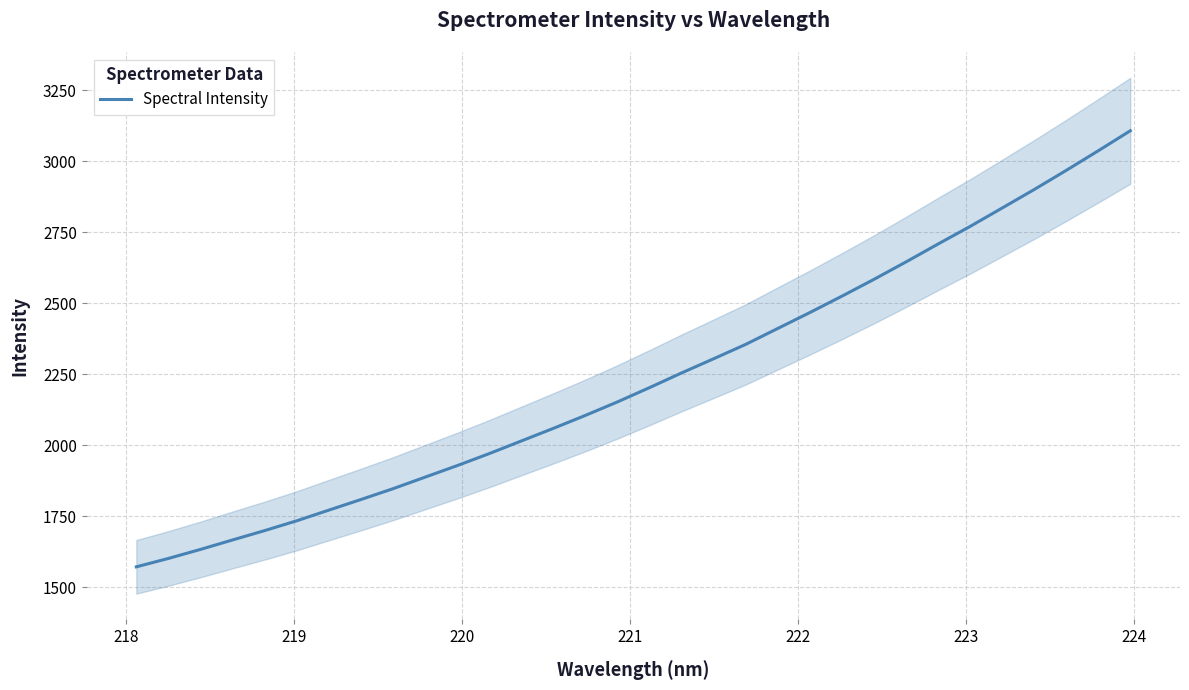

How many series are shown in this chart?

1